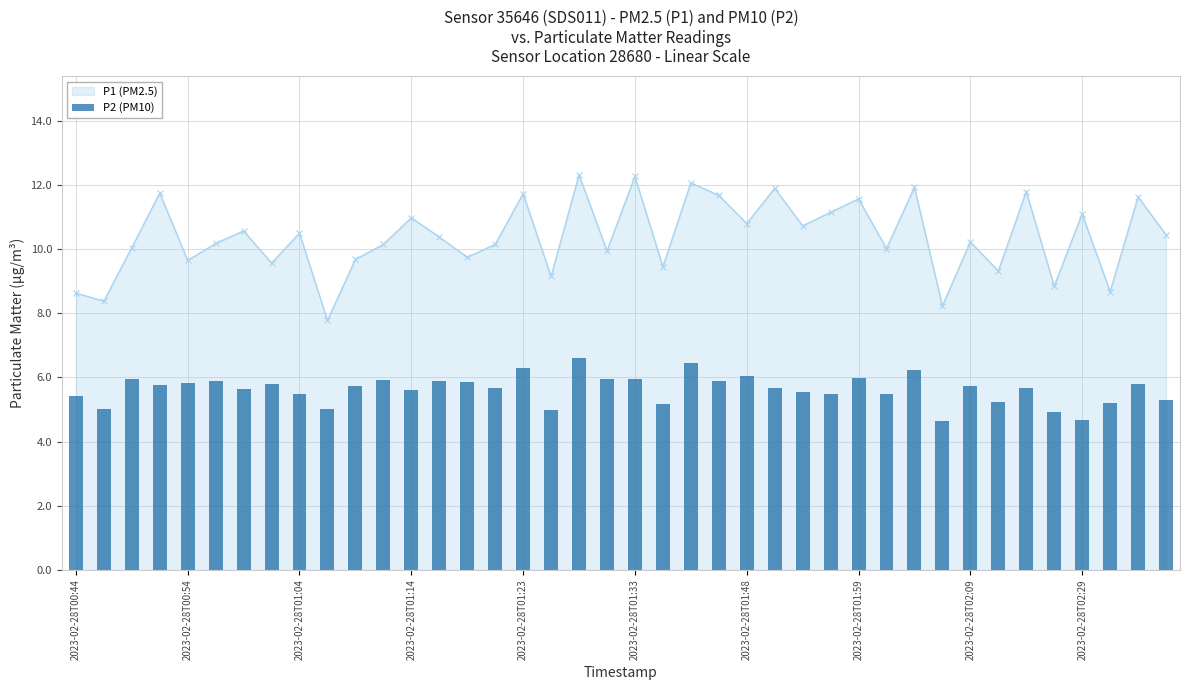

Reading left to right, list all the values displayed in this chart.

5.4	5.0	6.0	5.8	5.8	5.9	5.7	5.8	5.5	5.0	5.7	5.9	5.6	5.9	5.8	5.7	6.3	5.0	6.6	6.0	6.0	5.2	6.5	5.9	6.0	5.7	5.5	5.5	6.0	5.5	6.2	4.6	5.7	5.2	5.7	4.9	4.7	5.2	5.8	5.3